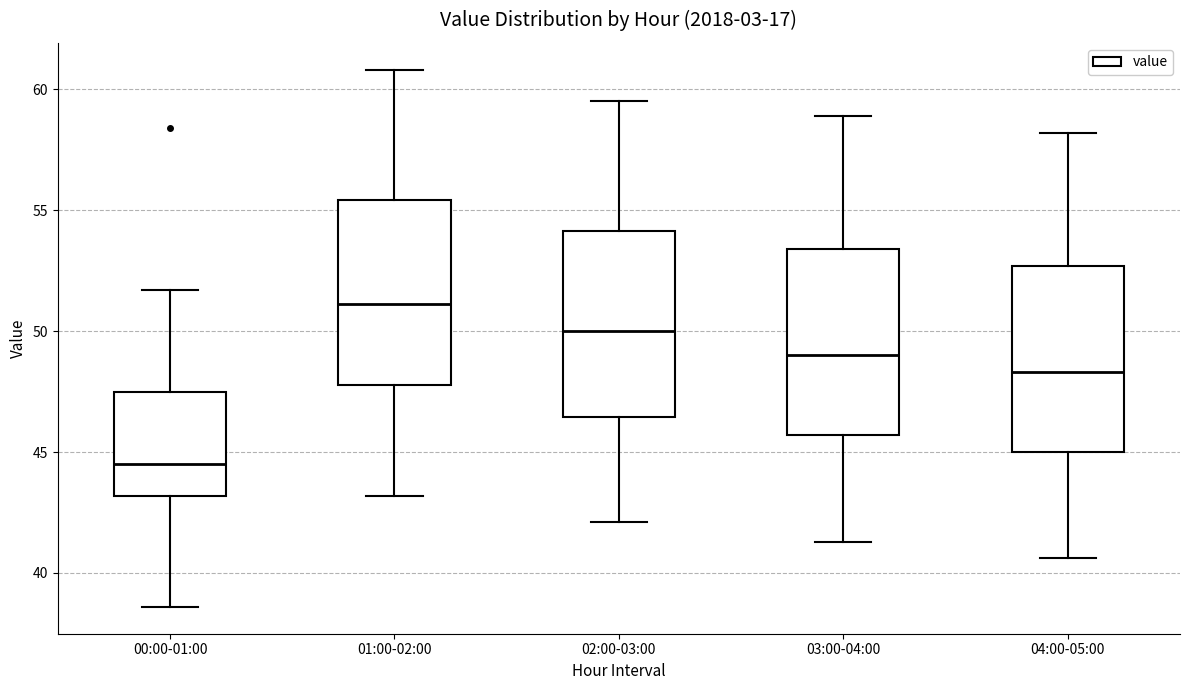

Where is the upper edge of the box for 03:00-04:00 on the y-axis? The values are not printed on the chart, so give them approximately, as read against the axis.

53.5